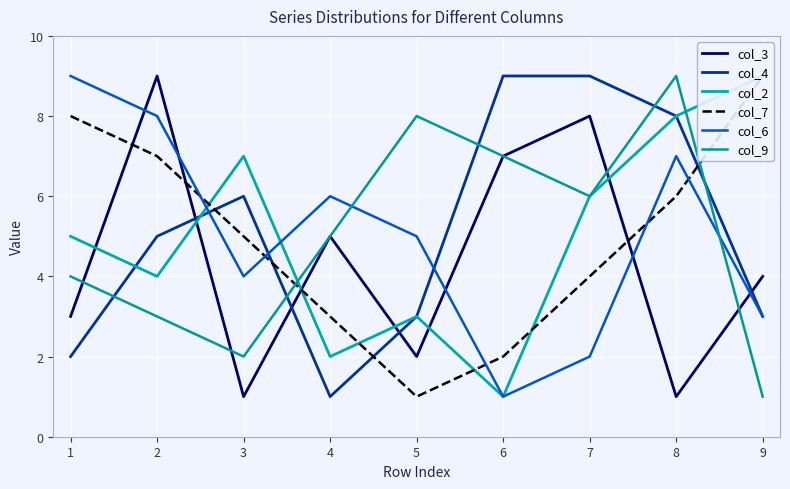

Count the number of data series in this chart.

6